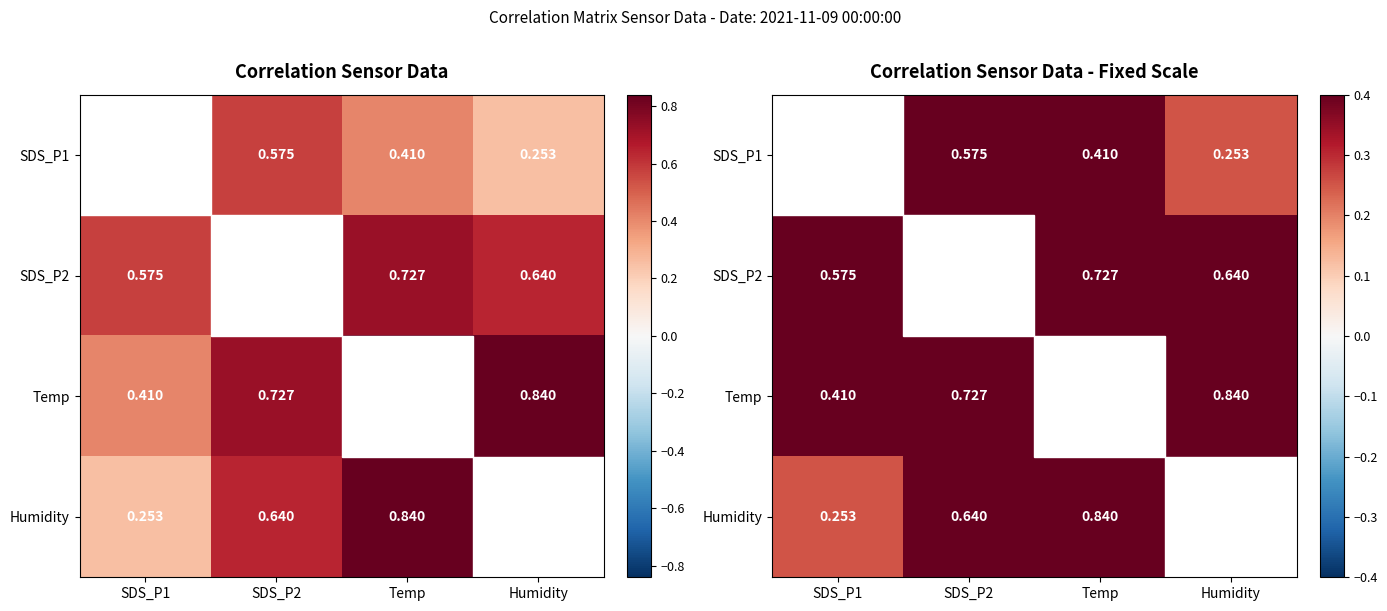

What value does the Humidity series have at Humidity?

1.0